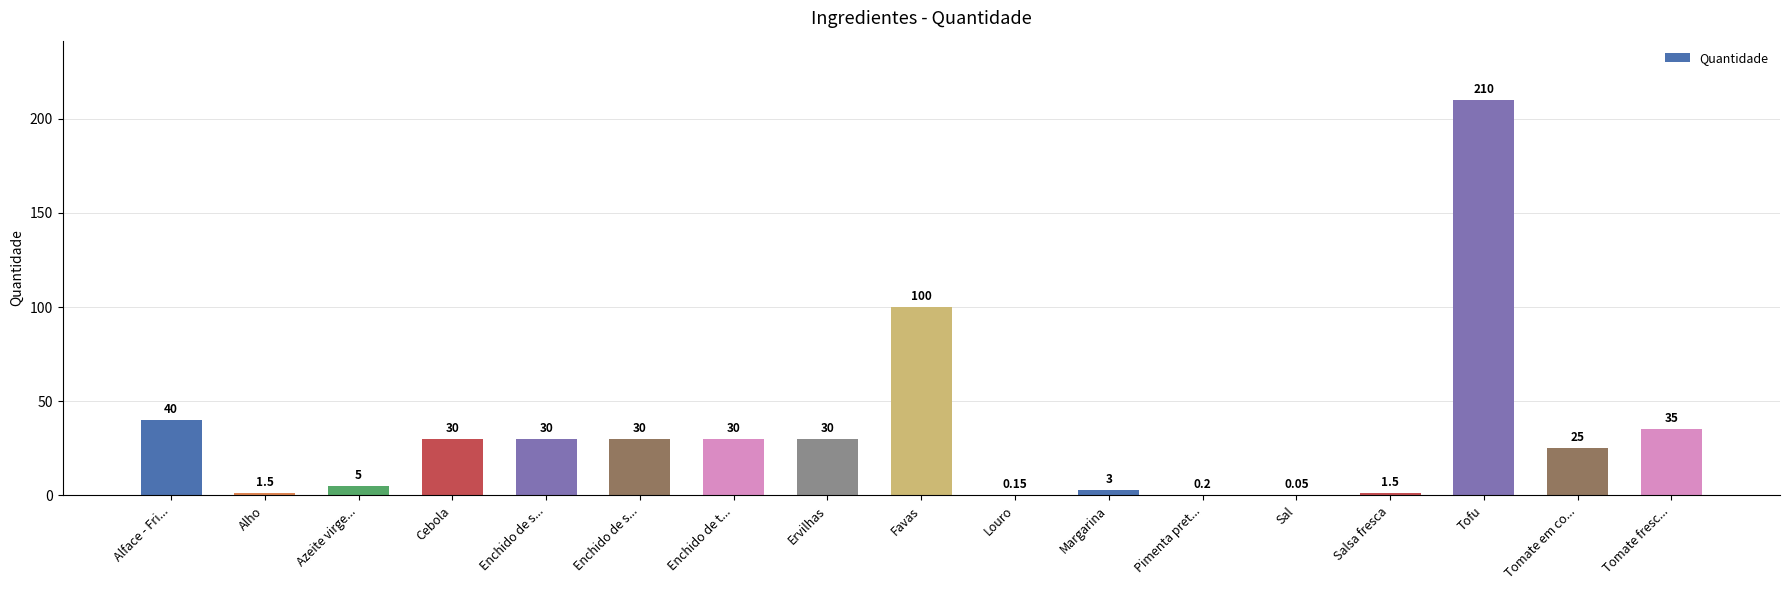

How many data points does each series have?

17